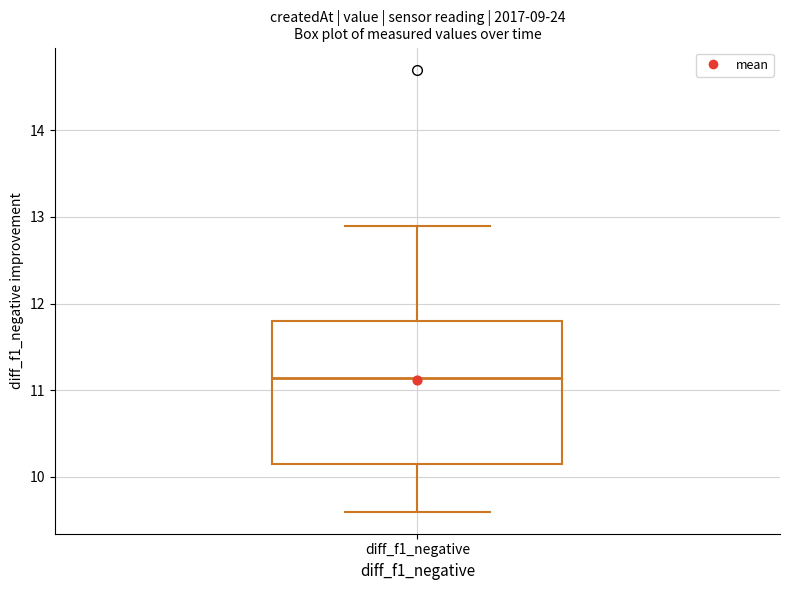

Read this box plot against the y-axis: the position of the median line, the range covered by the box, and the ends of both whiskers. The values are not printed on the chart, so give them approximately, as read against the axis.

median 11.1, box 10.2 to 11.8, whiskers 9.6 to 12.9